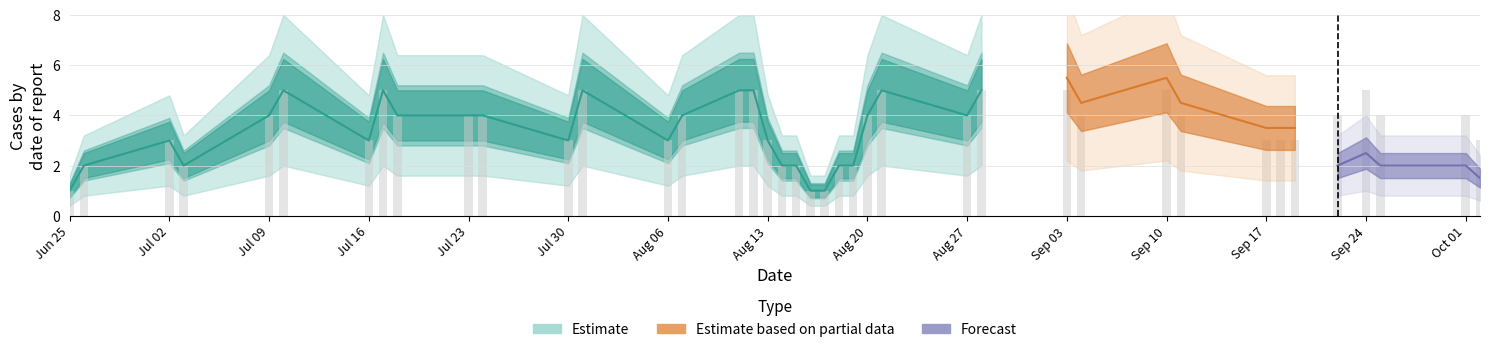

What is the minimum value shown in the chart?

1